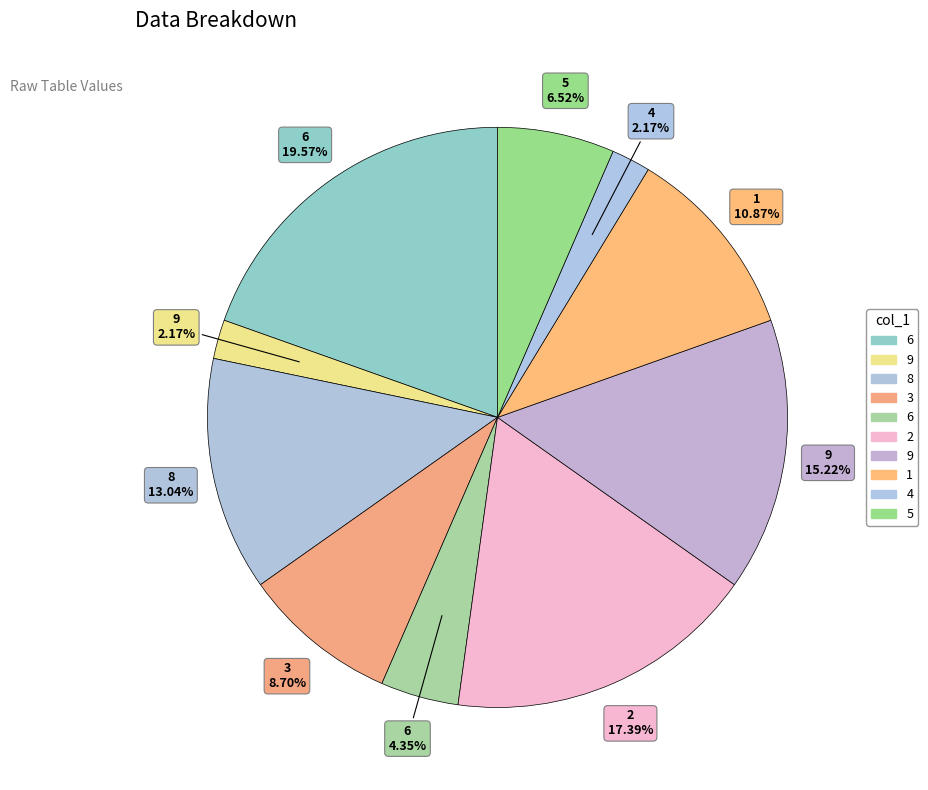

Which category has the biggest portion of the pie?

6